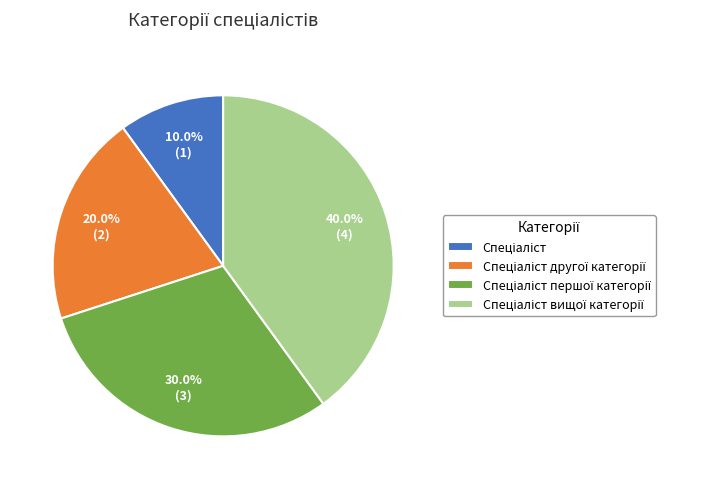

Is there a majority slice in this chart?

No